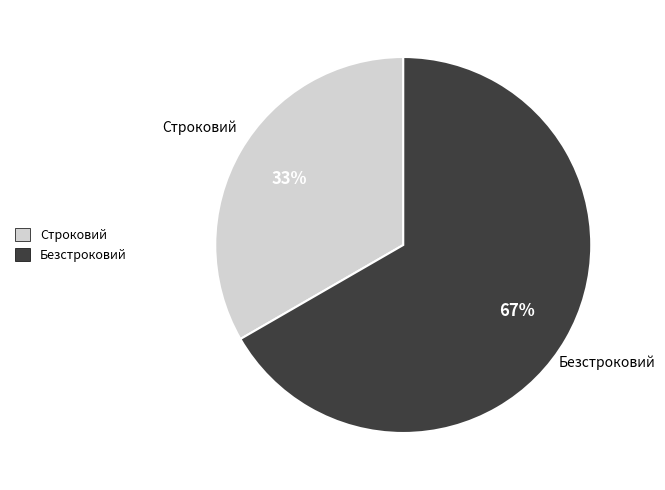

Which category has the smallest portion of the pie?

Строковий